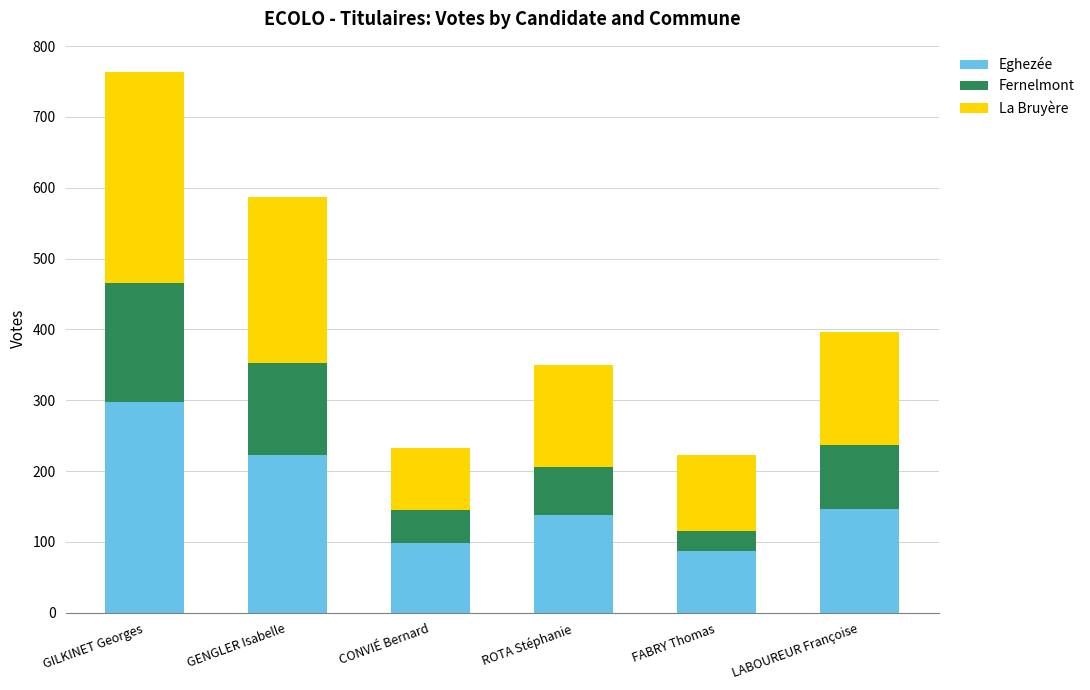

What is the total value across all series at LABOUREUR Françoise?

396